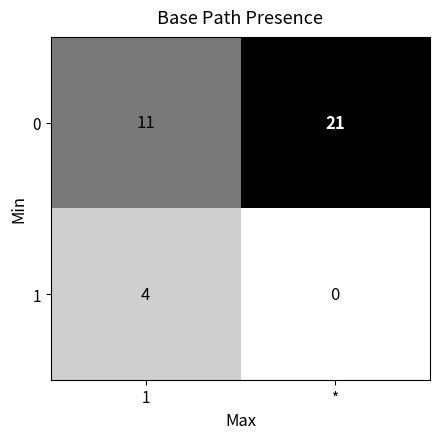

Reading right to left, transcribe all the data shown in this chart.

0: *=21	1=11
1: *=0	1=4